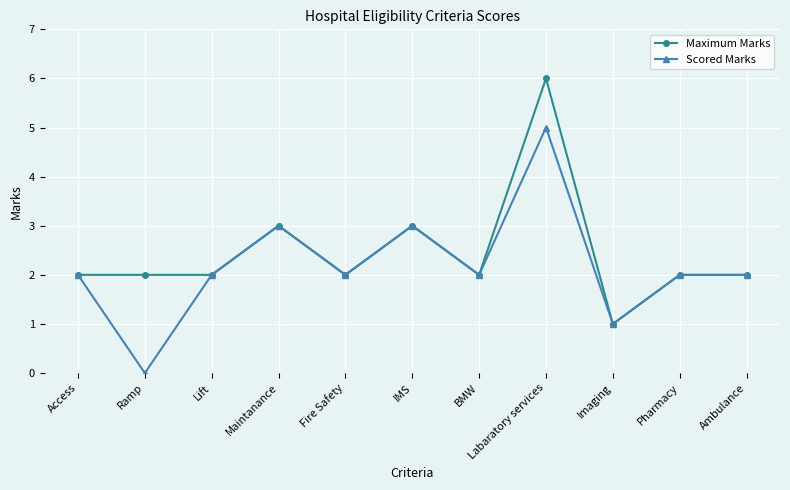

At which label does Scored Marks reach its peak?

Labaratory services